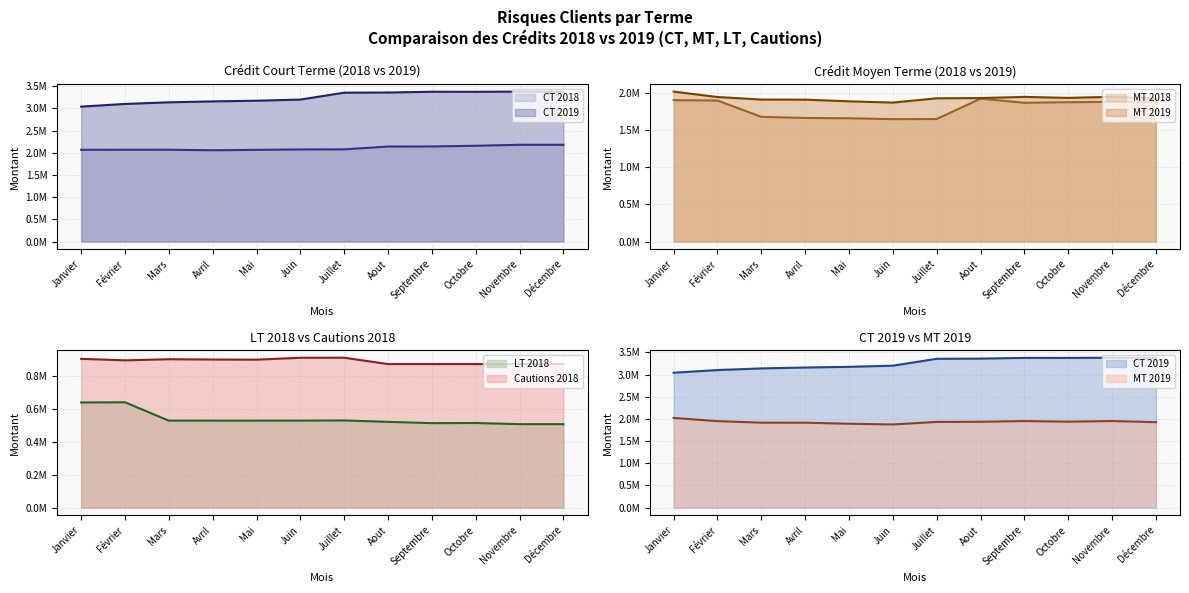

Count the number of categories in the chart.

12